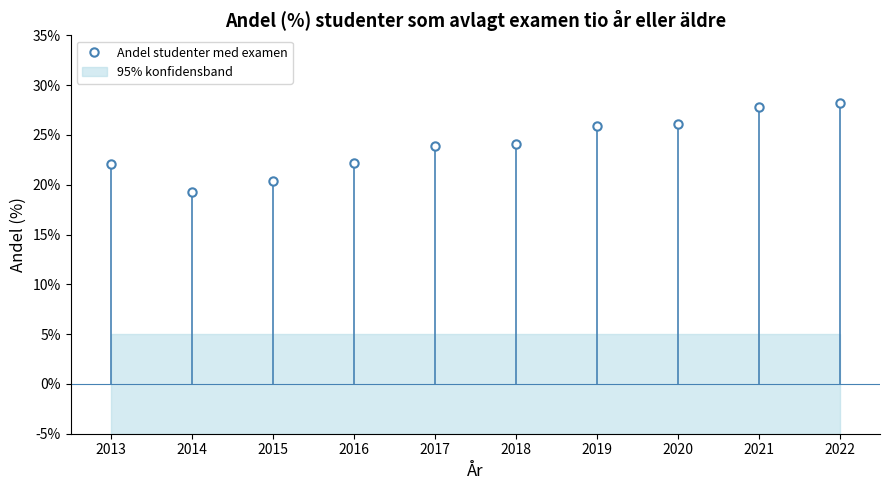

The chart shows a value of 0.3 at 2020. True or false?

True